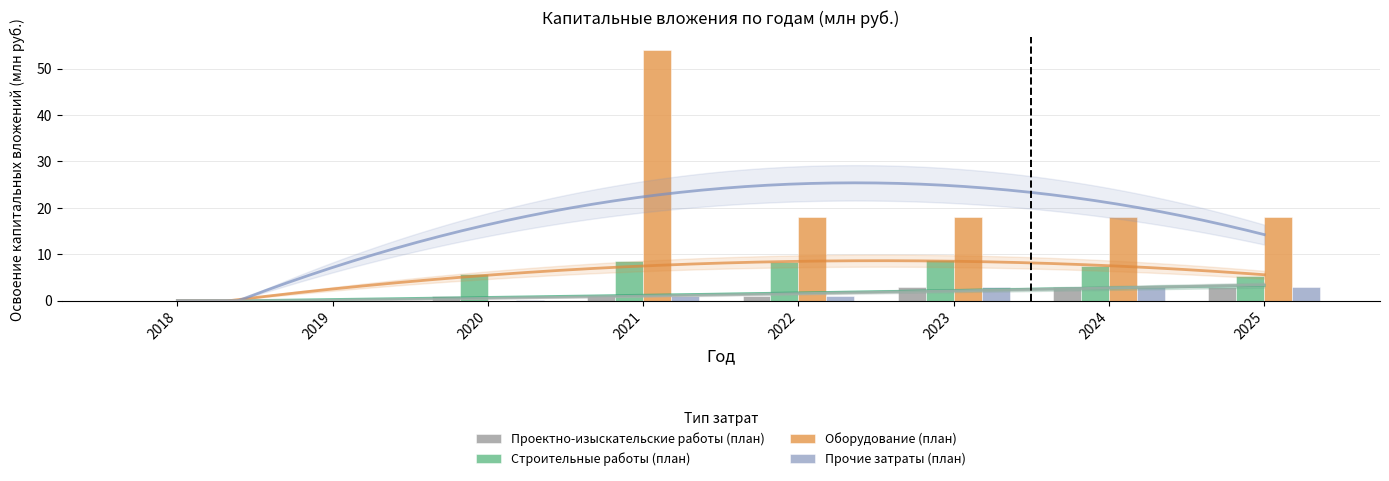

Which category has the lowest value in the Оборудование (план) series?

2018